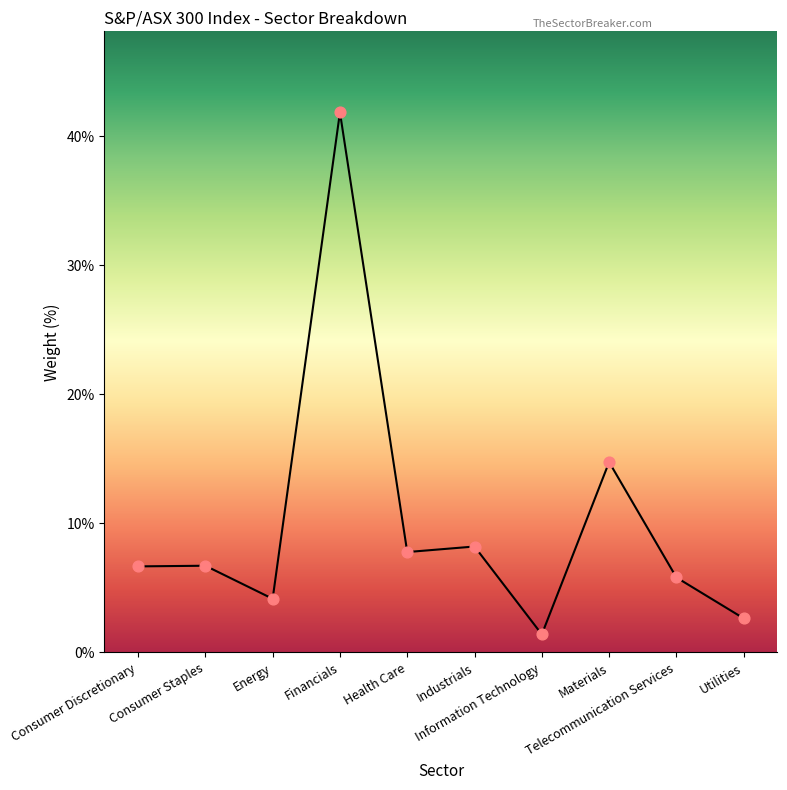

Approximately how many times larger is the value at Energy compared to Materials?

0.3